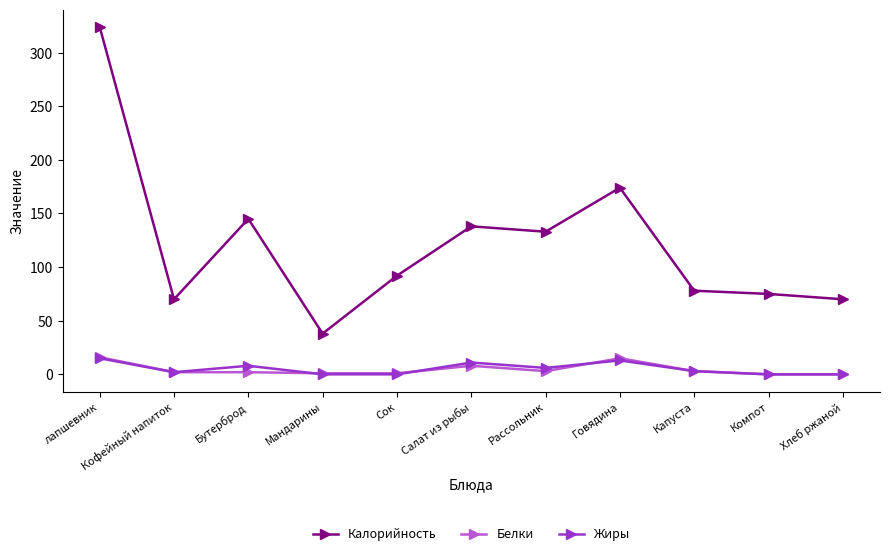

Which series has the largest total across all categories?

Калорийность